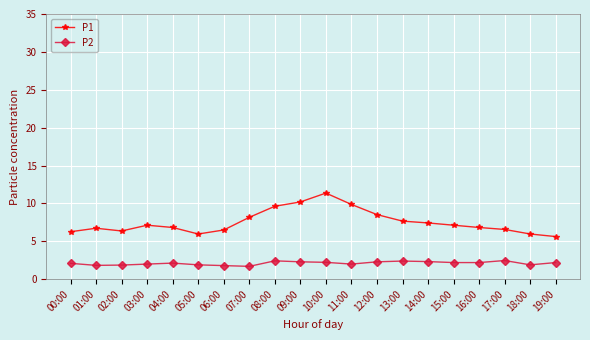

At which category is the sum across all series the highest?

10:00